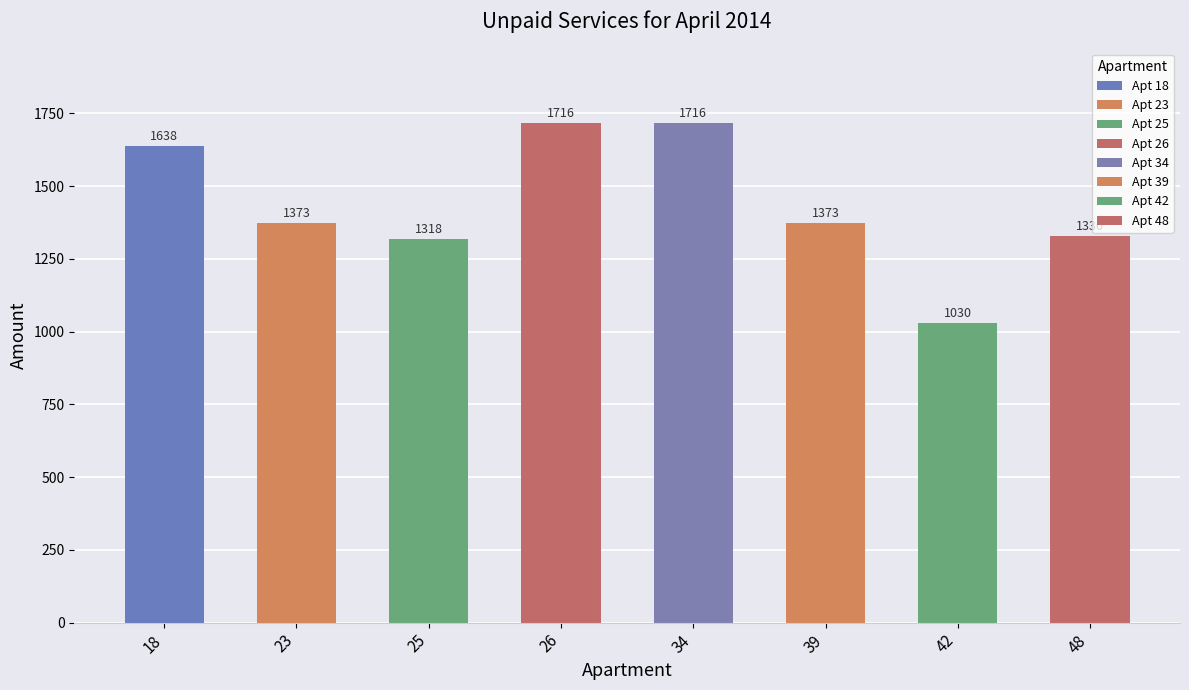

What is the maximum value shown in the chart?

1716.0